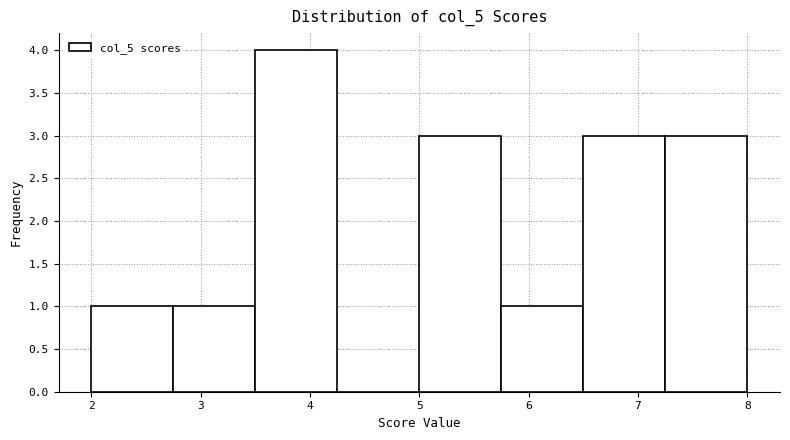

Which range on the x-axis has the tallest bar?

3.50 to 4.25